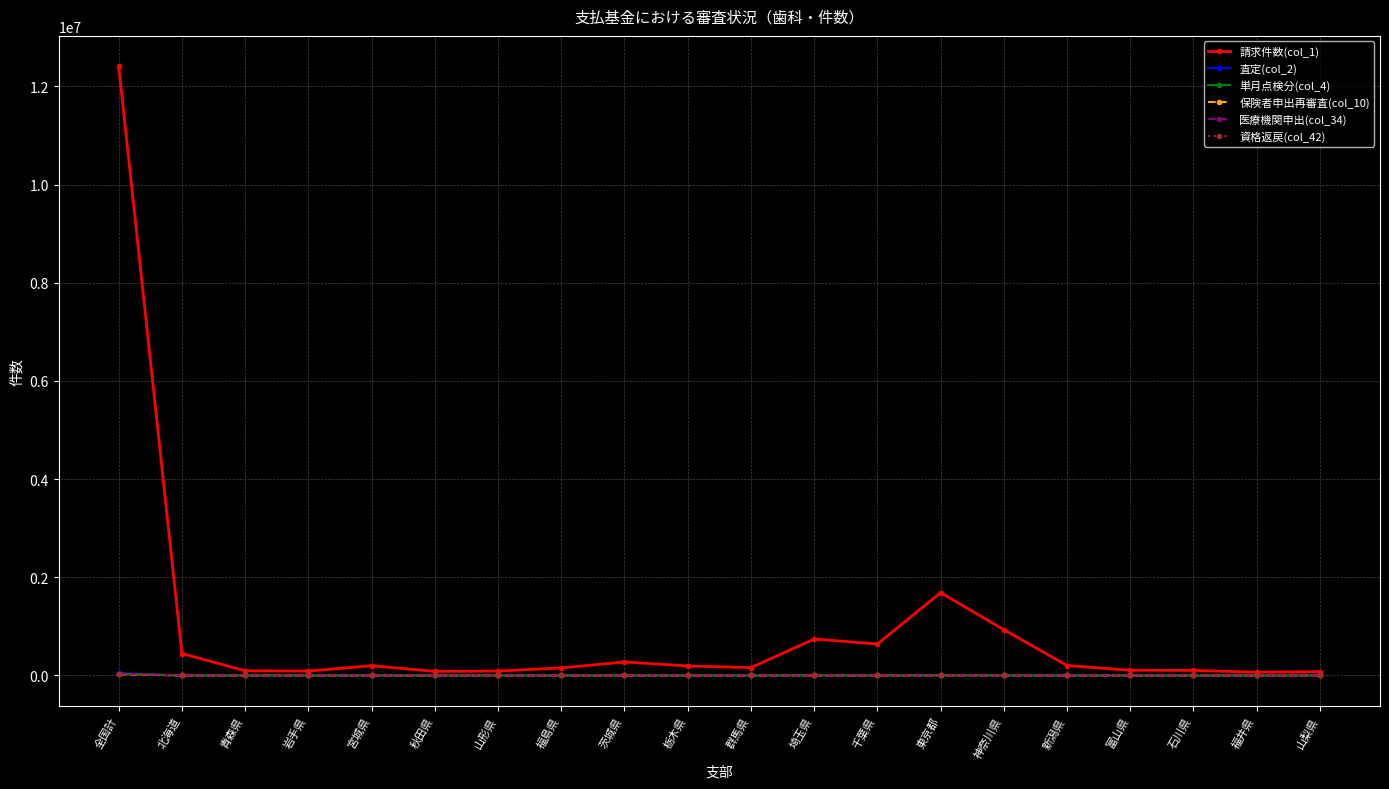

Which series has the largest range (max minus min)?

請求件数(col_1)